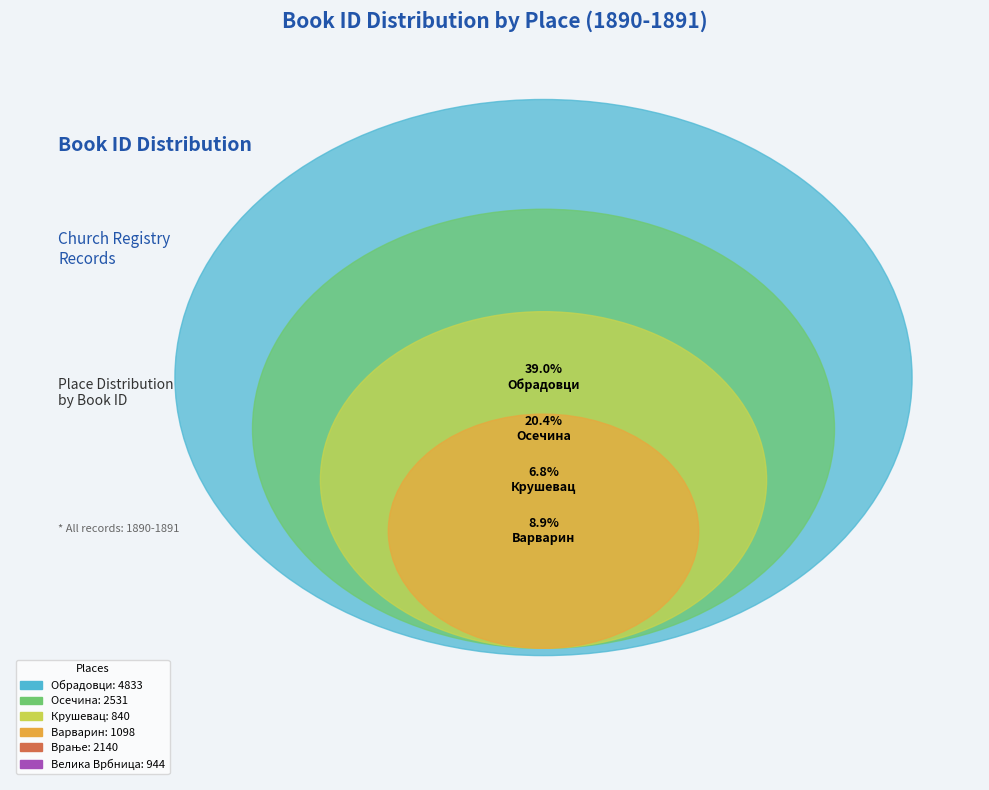

What percentage is NOT represented by Крушевац?

93.2%